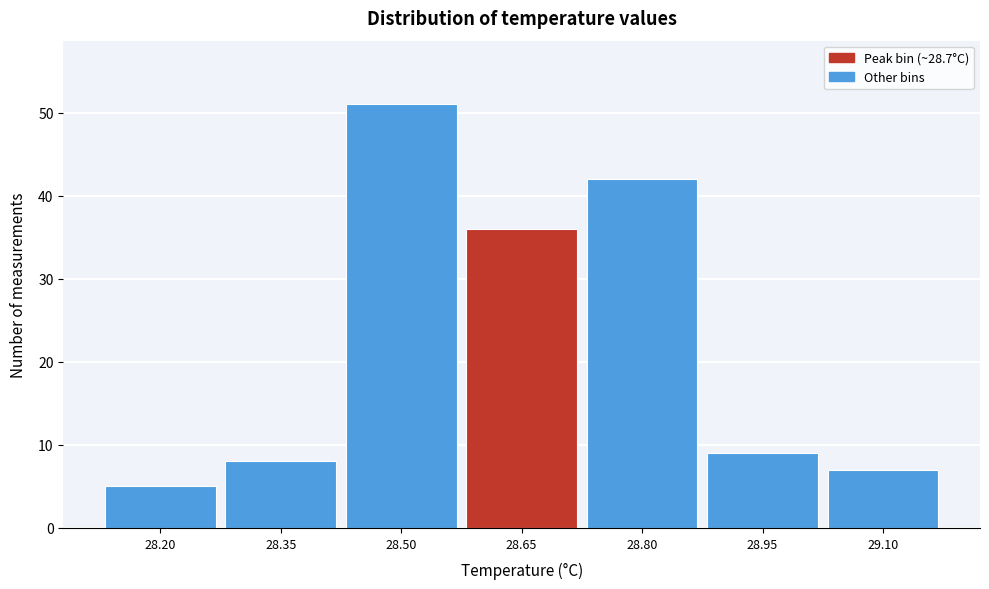

Reading right to left, extract all data points from this chart.

29.10=7	28.95=9	28.80=42	28.65=36	28.50=51	28.35=8	28.20=5